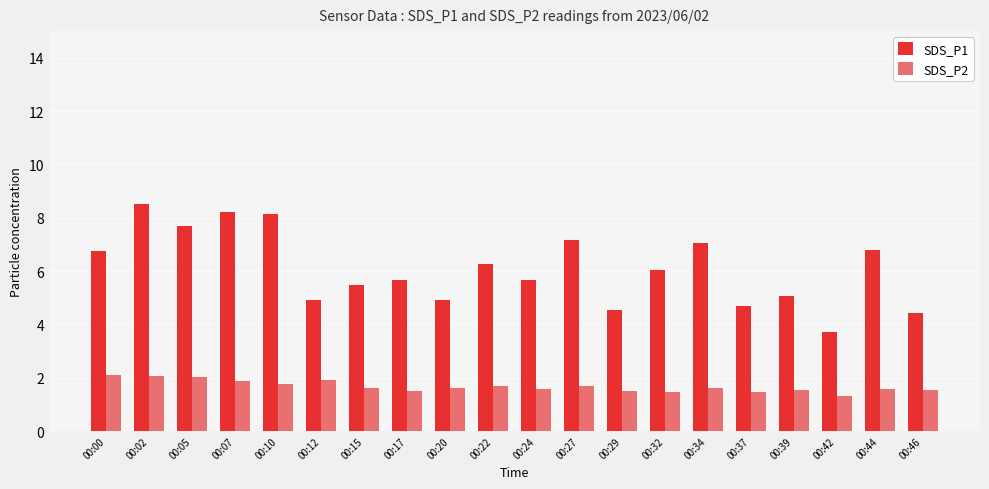

How many data points in SDS_P1 are above 6?

10